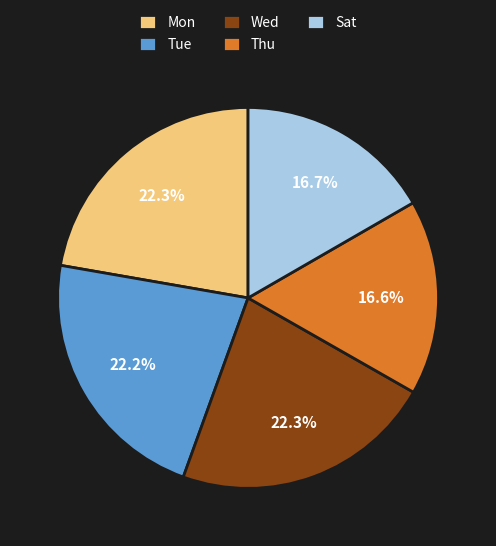

Does Tue account for over 50% of the chart?

No